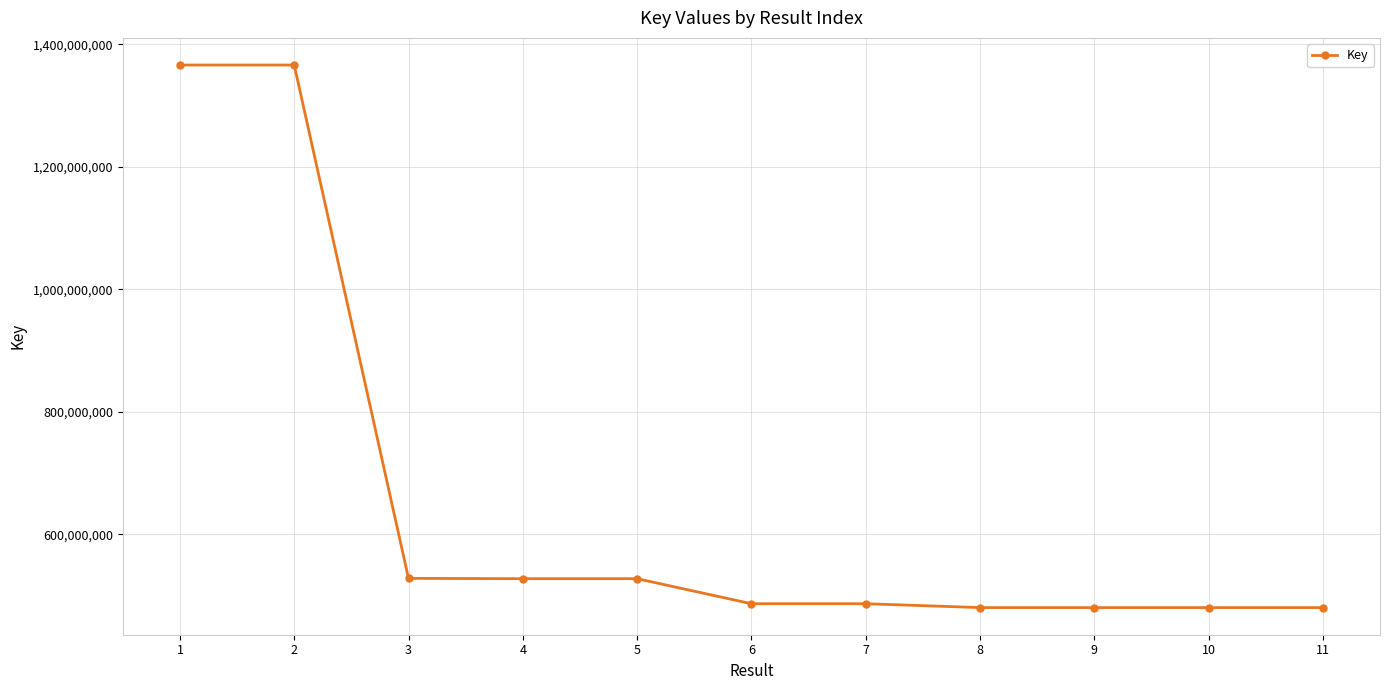

What is the difference between the maximum and minimum values?

885761135